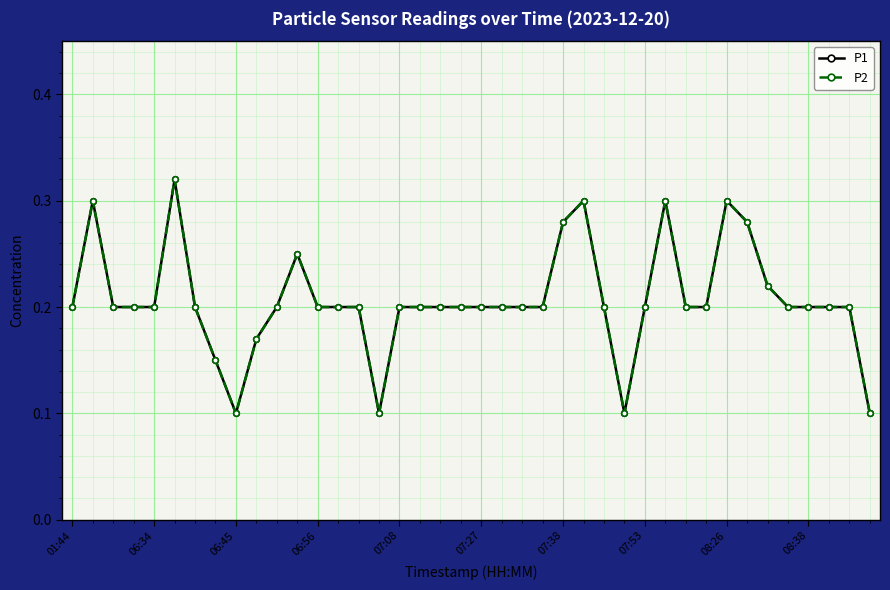

Does the chart have visible grid lines?

Yes